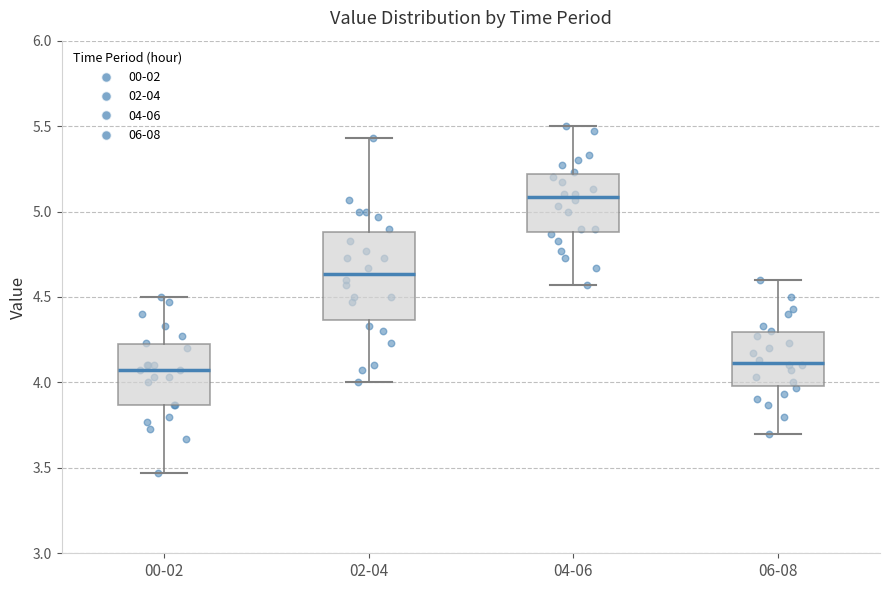

Reading left to right, transcribe this box plot: for each box, give where its median line is, the range the box spans, and where its two whiskers end, as read against the y-axis. The values are not printed on the chart, so give them approximately, as read against the axis.

00-02: median 4.05, box 3.85 to 4.20, whiskers 3.45 to 4.50
02-04: median 4.65, box 4.35 to 4.90, whiskers 4.00 to 5.45
04-06: median 5.10, box 4.90 to 5.20, whiskers 4.55 to 5.50
06-08: median 4.10, box 4.00 to 4.30, whiskers 3.70 to 4.60